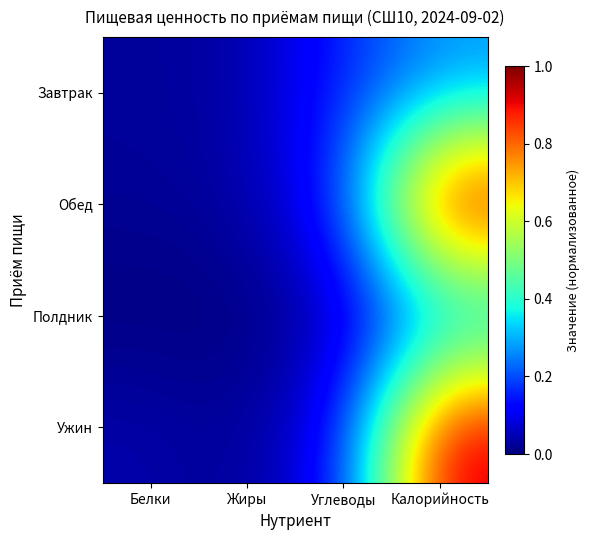

At how many categories does at least one series exceed 0?

4